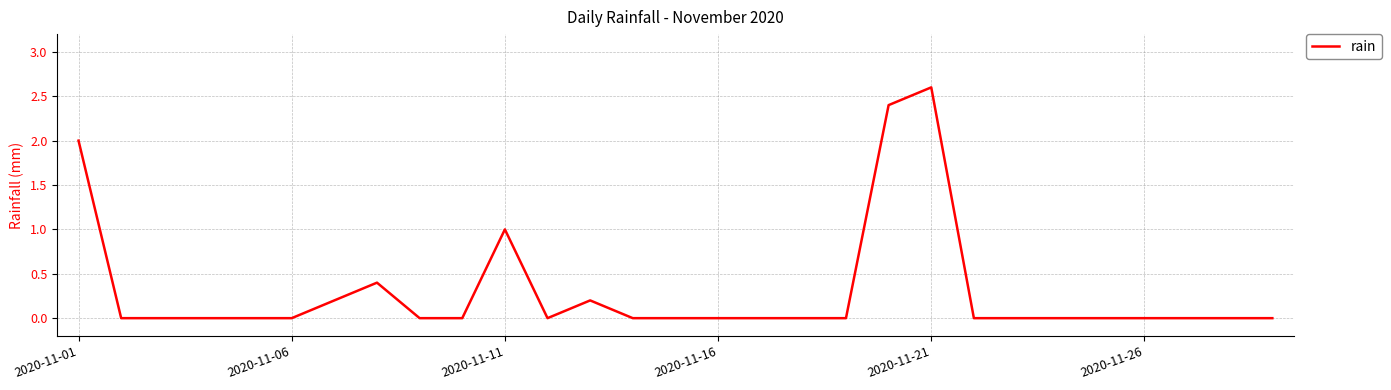

What is the difference between the maximum and minimum values?

2.6